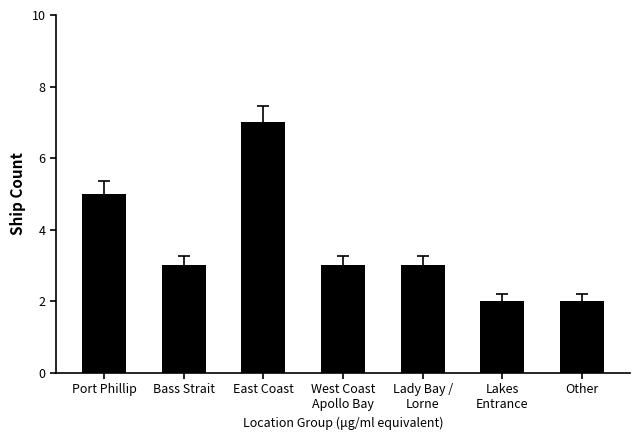

The value at Other is 3. True or false?

False